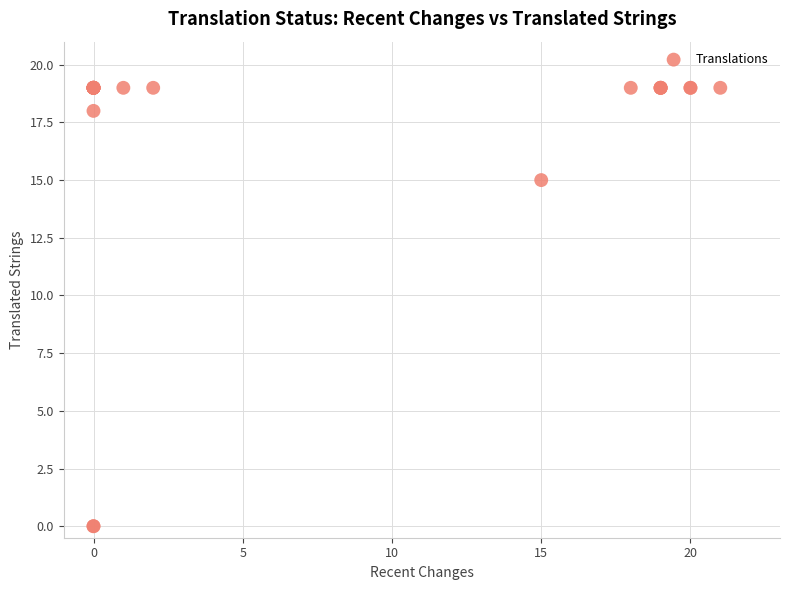

What Y value in the scatter plot is closest to 9?

15